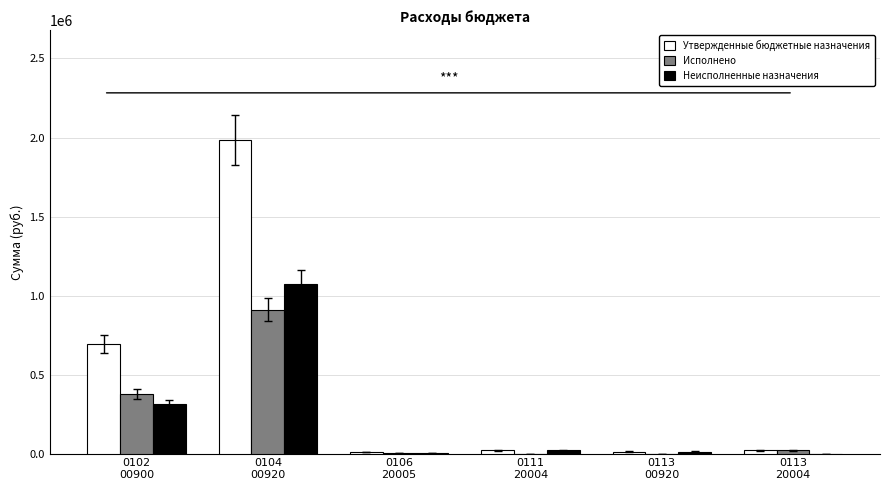

What is the maximum value shown in the chart?

1984821.0